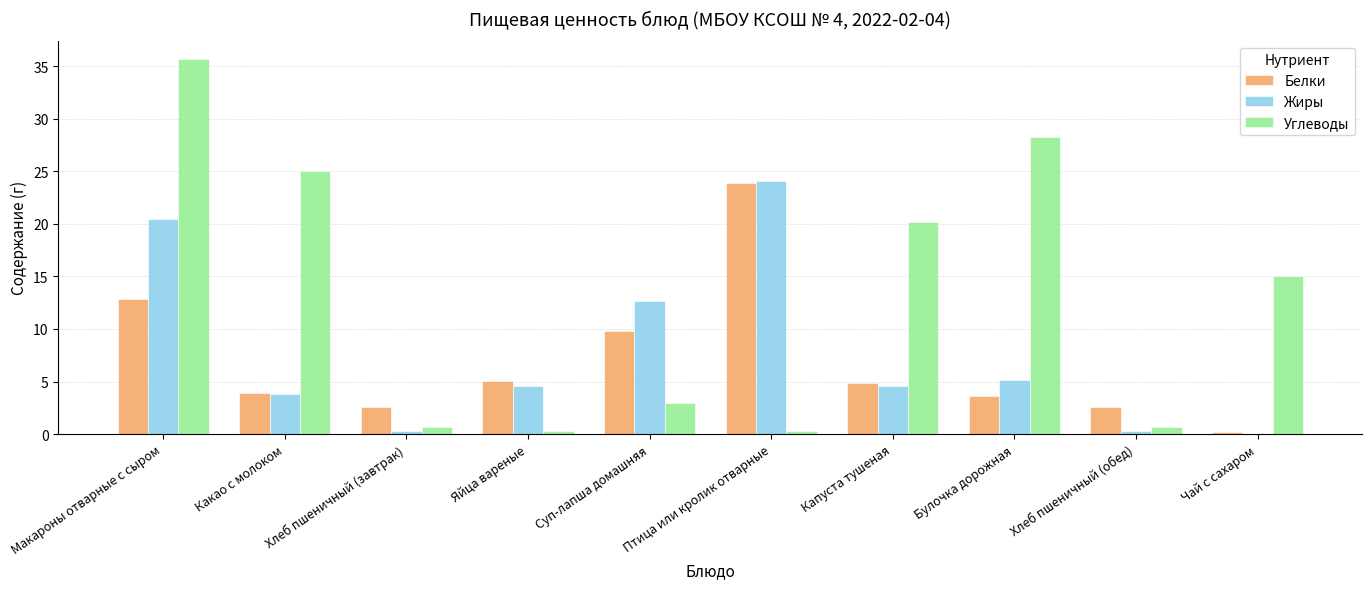

Does the chart contain stacked bars?

No